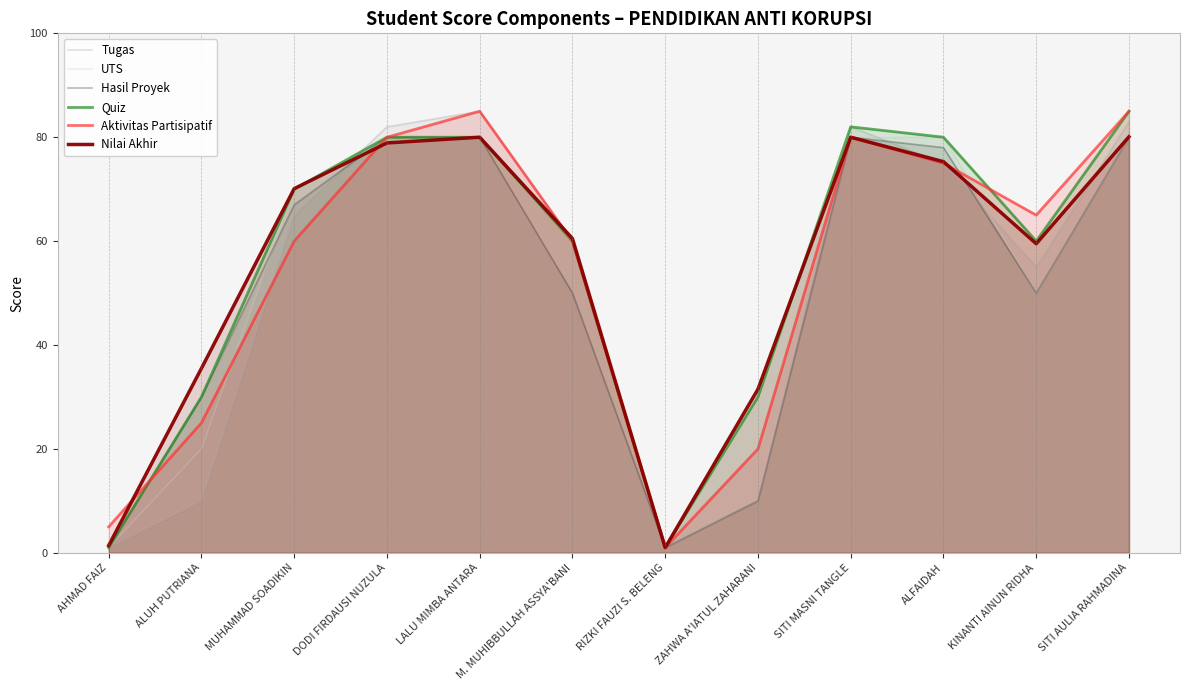

After their last crossing, which series has the higher values: Tugas or UTS?

Tugas